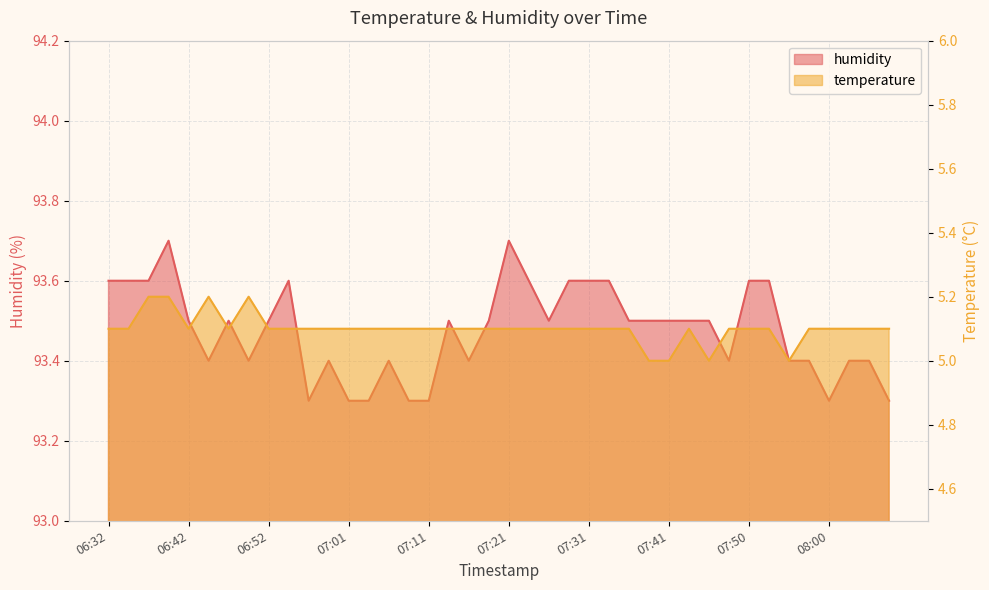

List the series in order of their overall mean, highest first.

humidity, temperature